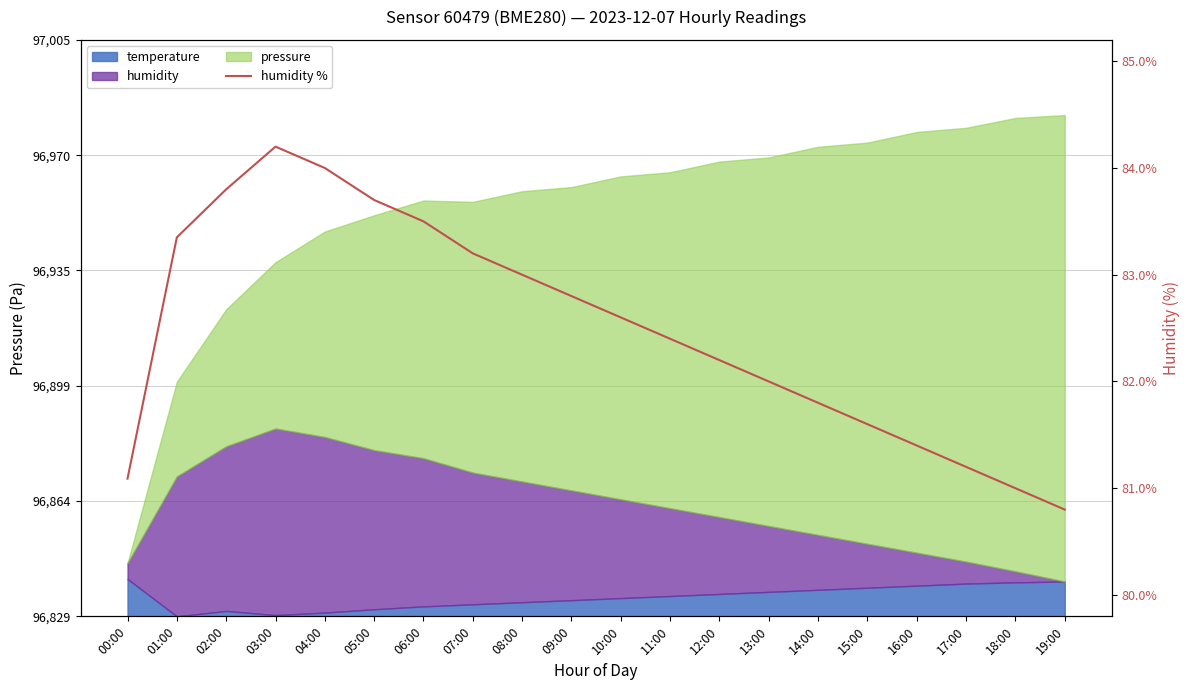

How many interior local peaks (higher than both neighbors) does the data have?

1